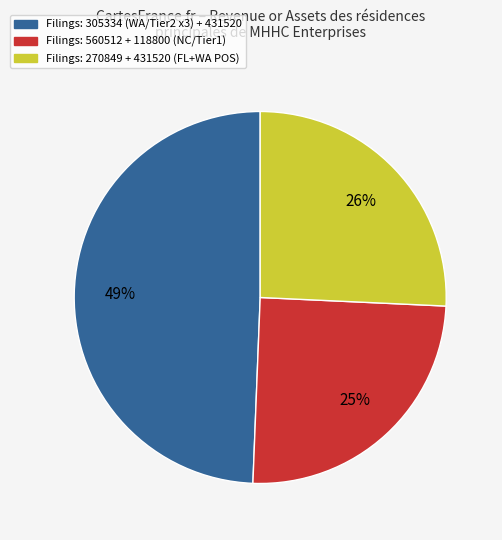

Is there any slice that represents more than half of the pie?

No